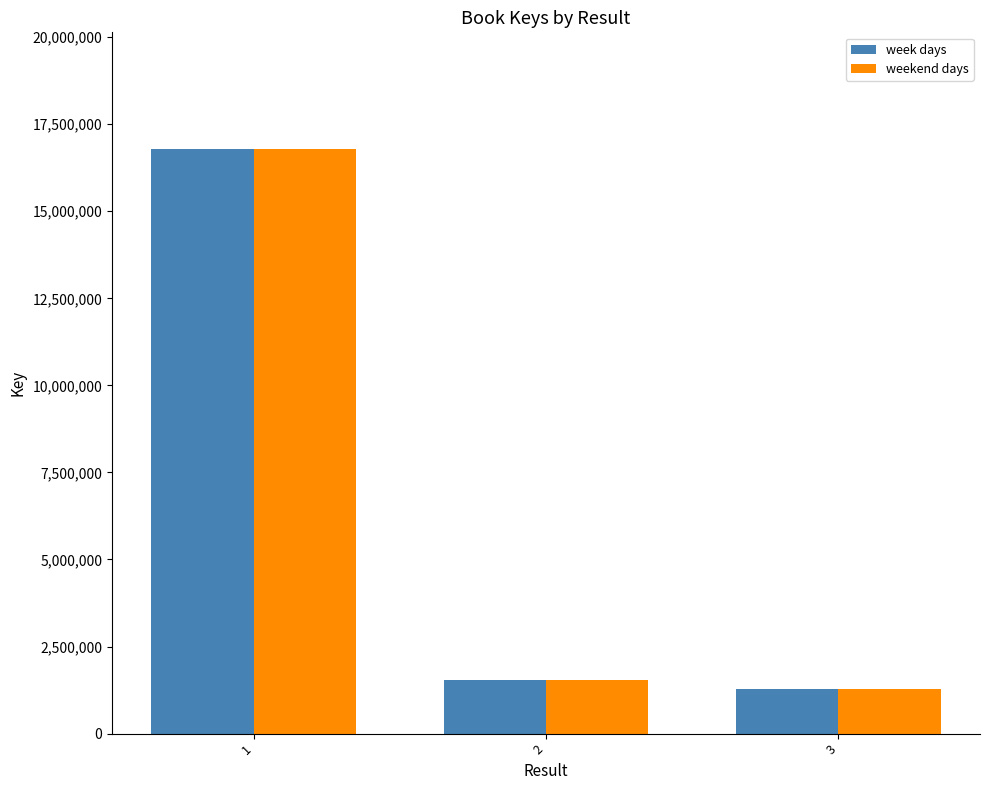

Which label corresponds to the smallest value in the chart?

3